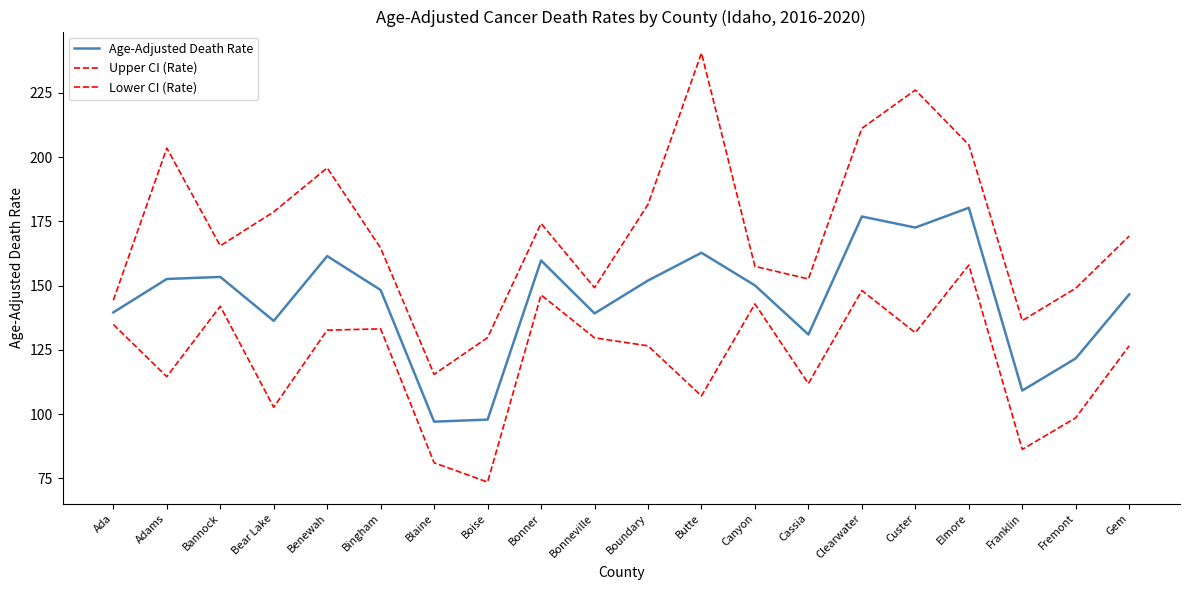

Read the Upper CI (Rate) value at Ada.

144.3